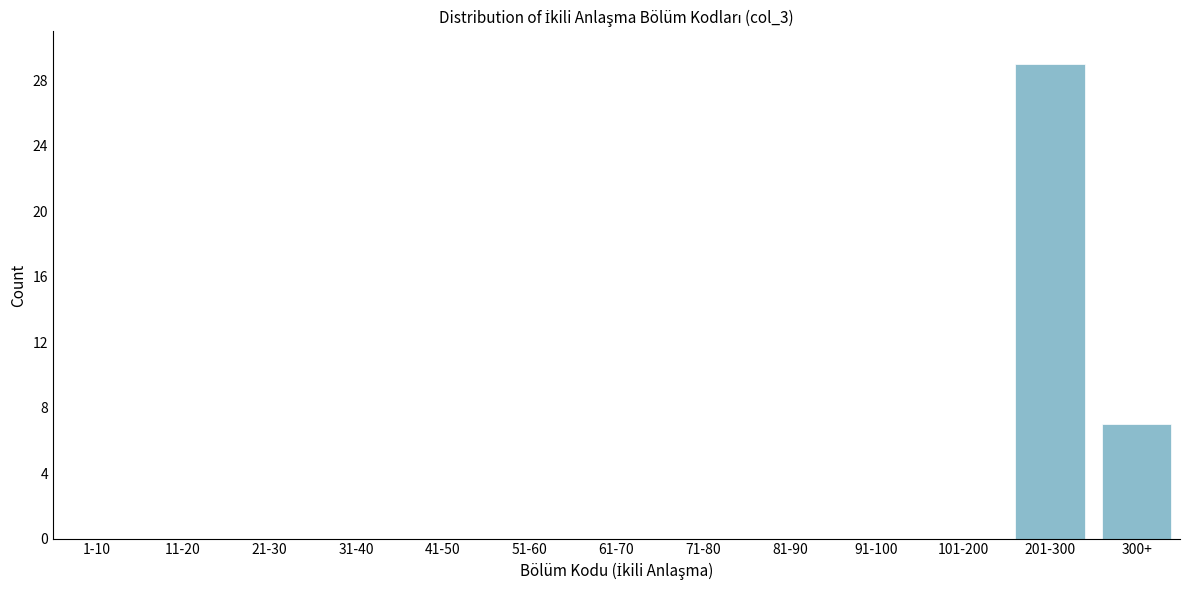

Reading right to left, what are all the values shown in this chart?

300+=7	201-300=29	101-200=0	91-100=0	81-90=0	71-80=0	61-70=0	51-60=0	41-50=0	31-40=0	21-30=0	11-20=0	1-10=0